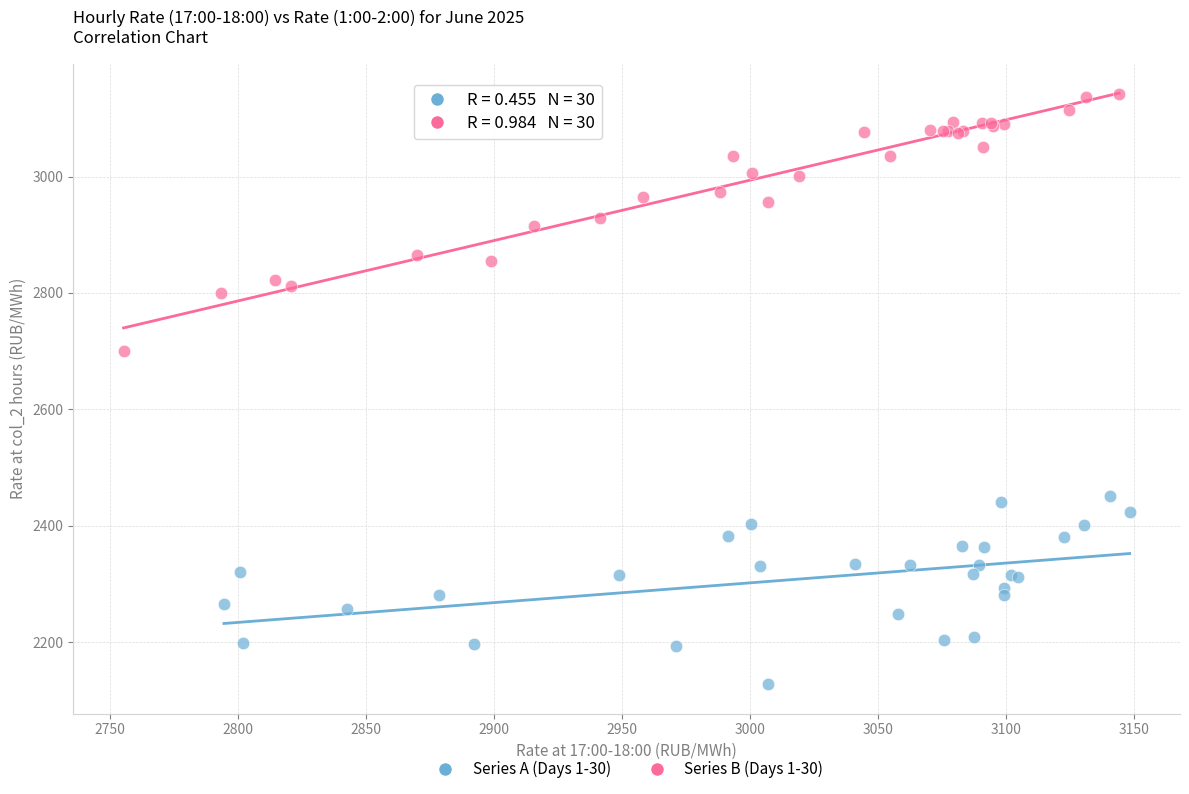

Which series contains the highest Y value?

Series B (Days 1-30)